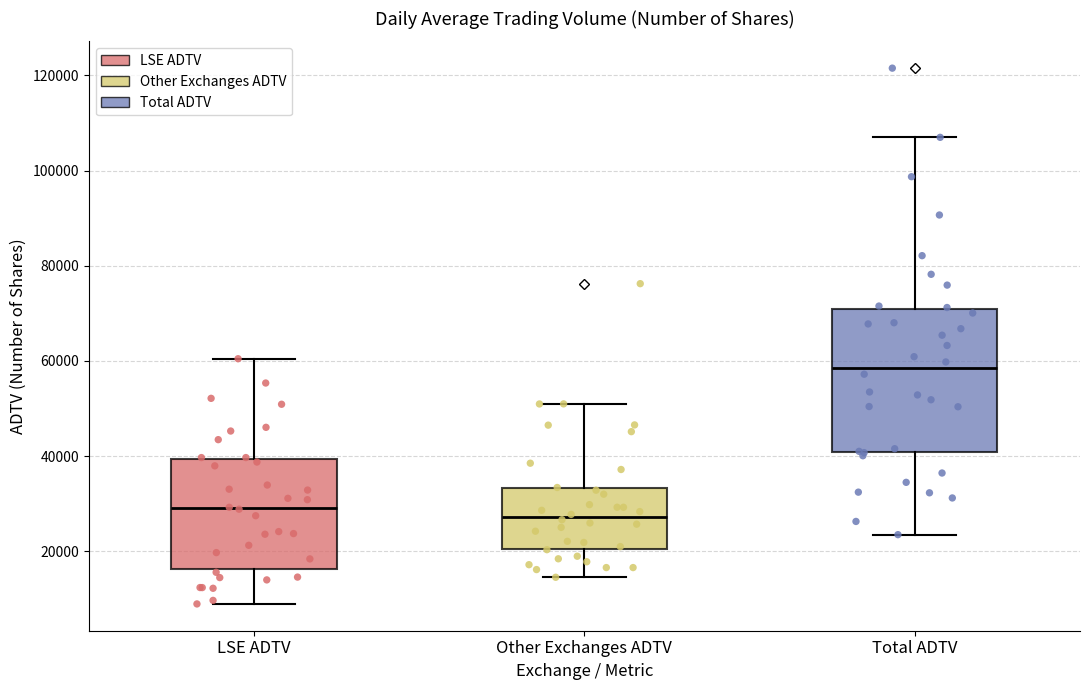

Reading left to right, transcribe this box plot: for each box, give where its median line is, the range the box spans, and where its two whiskers end, as read against the y-axis. The values are not printed on the chart, so give them approximately, as read against the axis.

LSE ADTV: median 30000, box 16000 to 40000, whiskers 8000 to 60000
Other Exchanges ADTV: median 28000, box 20000 to 34000, whiskers 14000 to 50000
Total ADTV: median 58000, box 40000 to 70000, whiskers 24000 to 106000